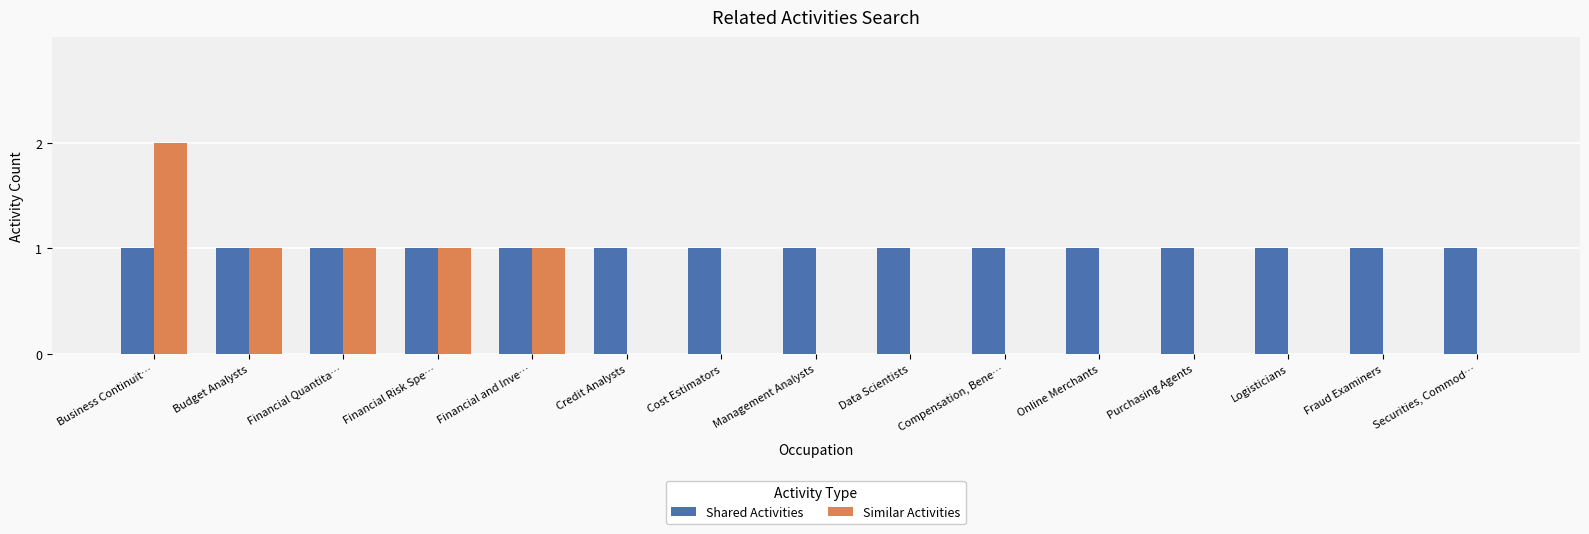

Reading left to right, transcribe all the data shown in this chart.

Shared Activities: Business Continuit…=1	Budget Analysts=1	Financial Quantita…=1	Financial Risk Spe…=1	Financial and Inve…=1	Credit Analysts=1	Cost Estimators=1	Management Analysts=1	Data Scientists=1	Compensation, Bene…=1	Online Merchants=1	Purchasing Agents=1	Logisticians=1	Fraud Examiners=1	Securities, Commod…=1
Similar Activities: Business Continuit…=2	Budget Analysts=1	Financial Quantita…=1	Financial Risk Spe…=1	Financial and Inve…=1	Credit Analysts=0	Cost Estimators=0	Management Analysts=0	Data Scientists=0	Compensation, Bene…=0	Online Merchants=0	Purchasing Agents=0	Logisticians=0	Fraud Examiners=0	Securities, Commod…=0